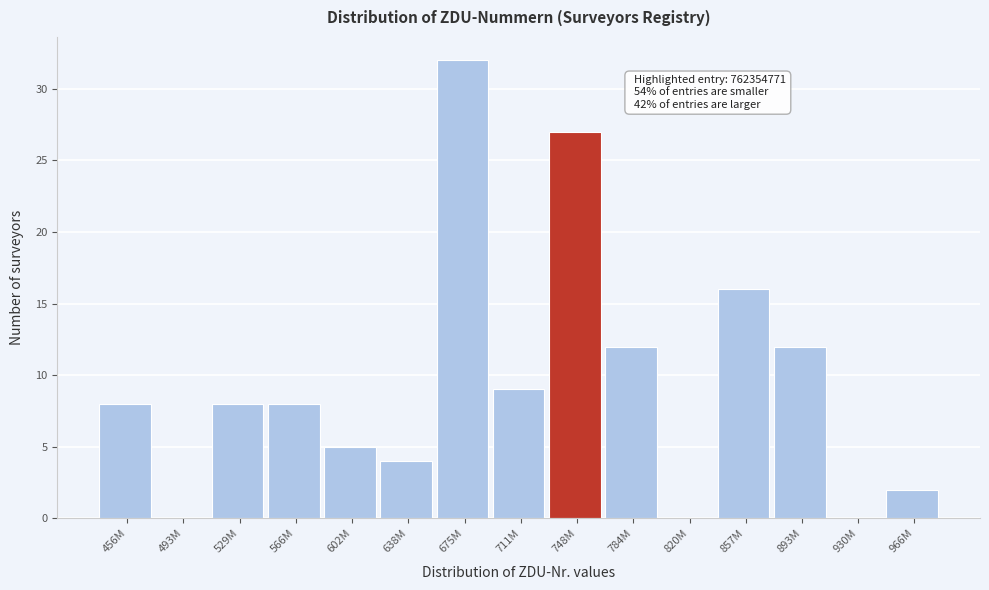

Reading left to right, transcribe all the data shown in this chart.

456M=8	493M=0	529M=8	566M=8	602M=5	638M=4	675M=32	711M=9	748M=27	784M=12	820M=0	857M=16	893M=12	930M=0	966M=2